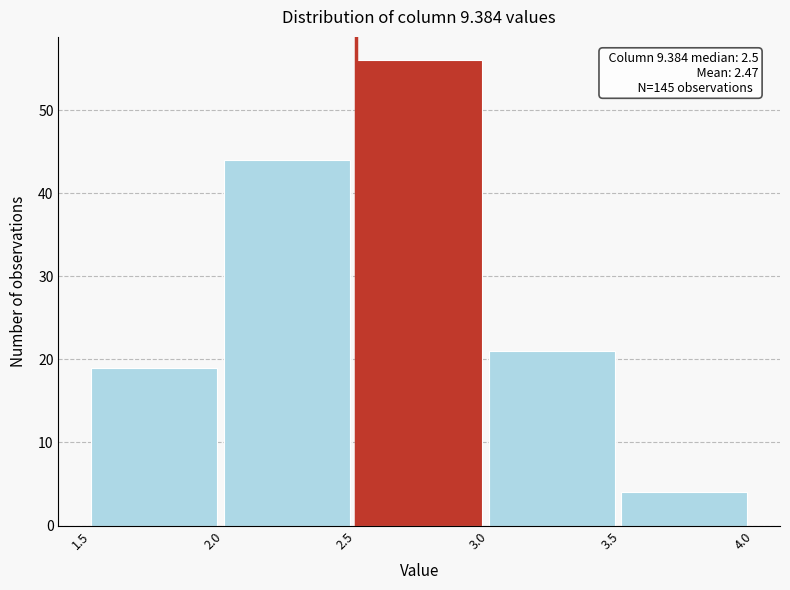

Over which range of the x-axis is the bar tallest?

2.5 to 3.0